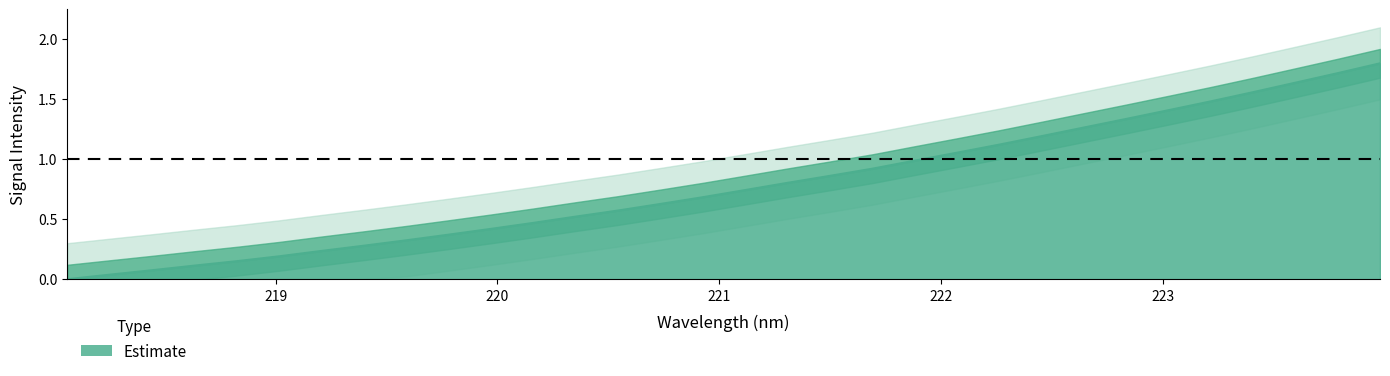

How many categories are shown in the chart?

32